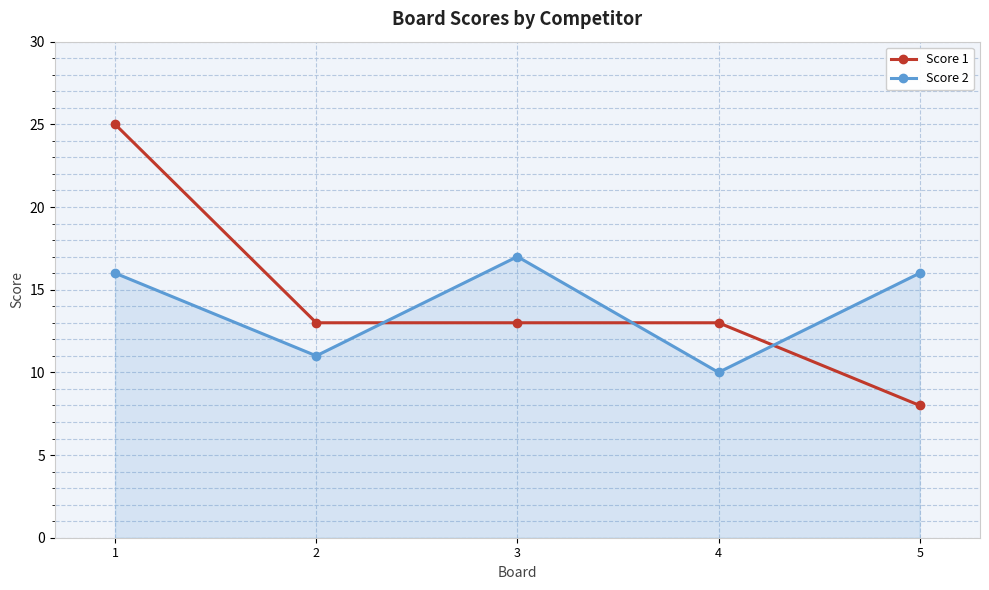

Reading left to right, what are all the values shown in this chart?

Score 1: 25	13	13	13	8
Score 2: 16	11	17	10	16